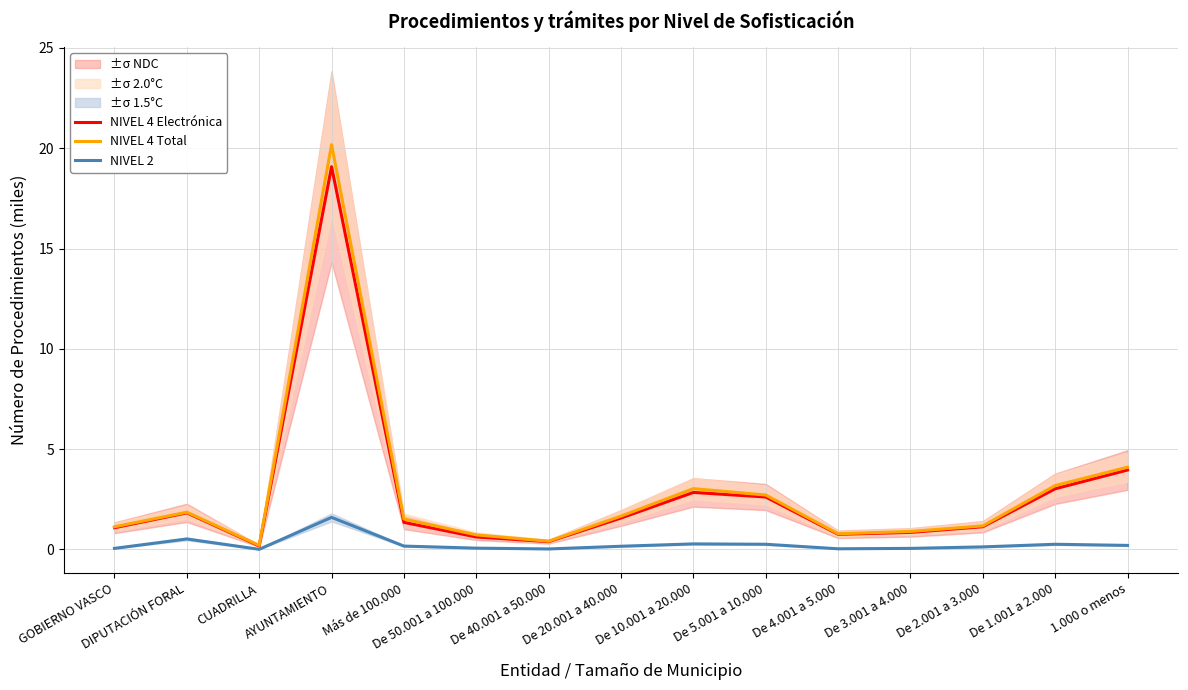

At which label is NIVEL 4 Electrónica closest to 9?

1.000 o menos